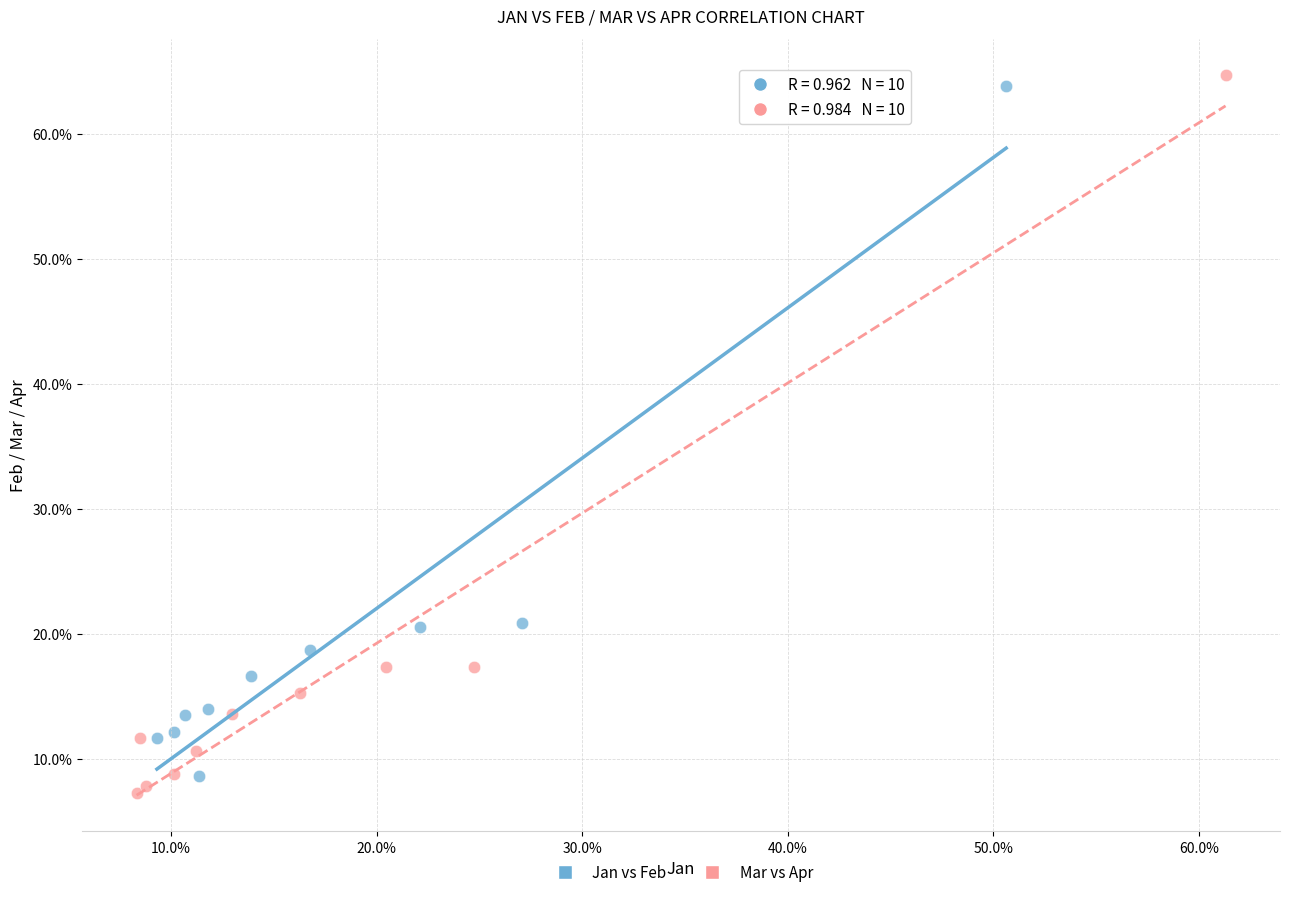

What are all the series names shown in the legend?

Jan vs Feb, Mar vs Apr